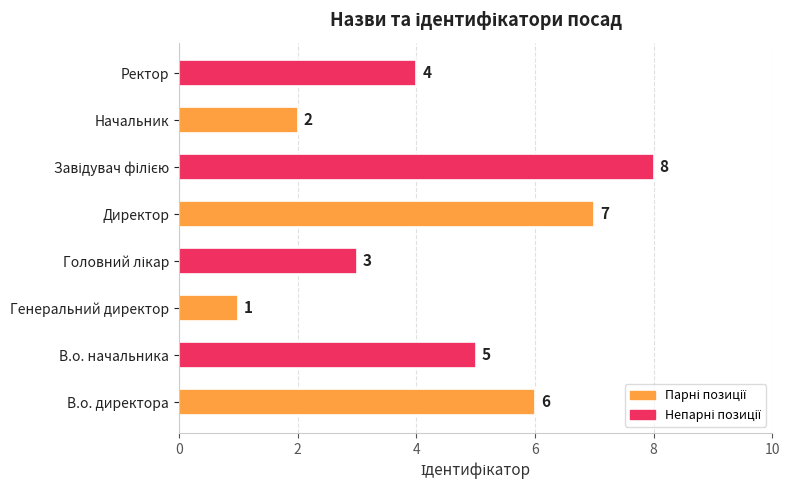

What is the greatest value displayed?

8